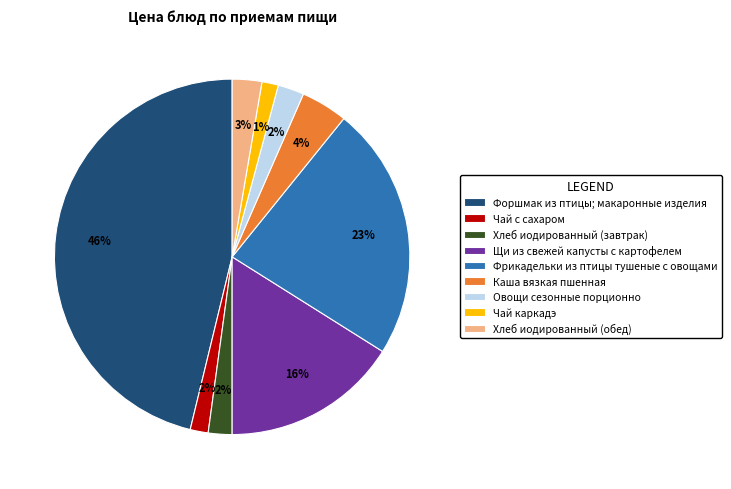

Do Хлеб иодированный (обед) and Чай с сахаром together represent more than half of the pie?

No